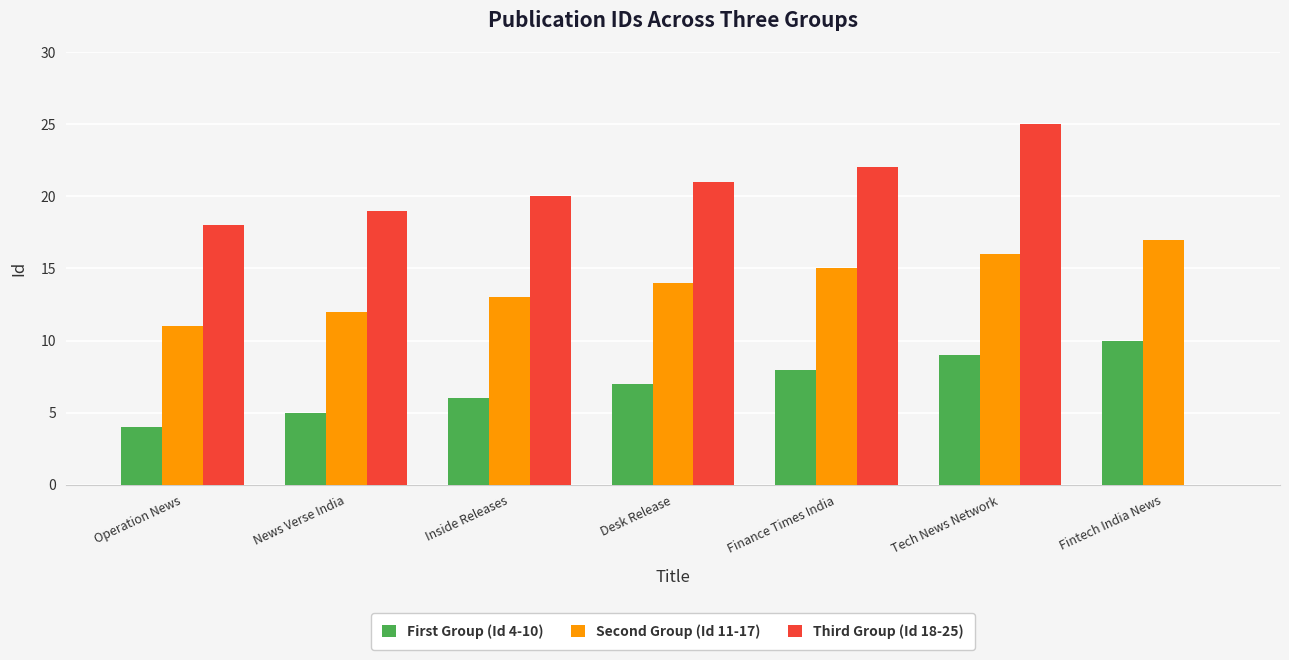

What is the highest value of the Third Group (Id 18-25) series?

25